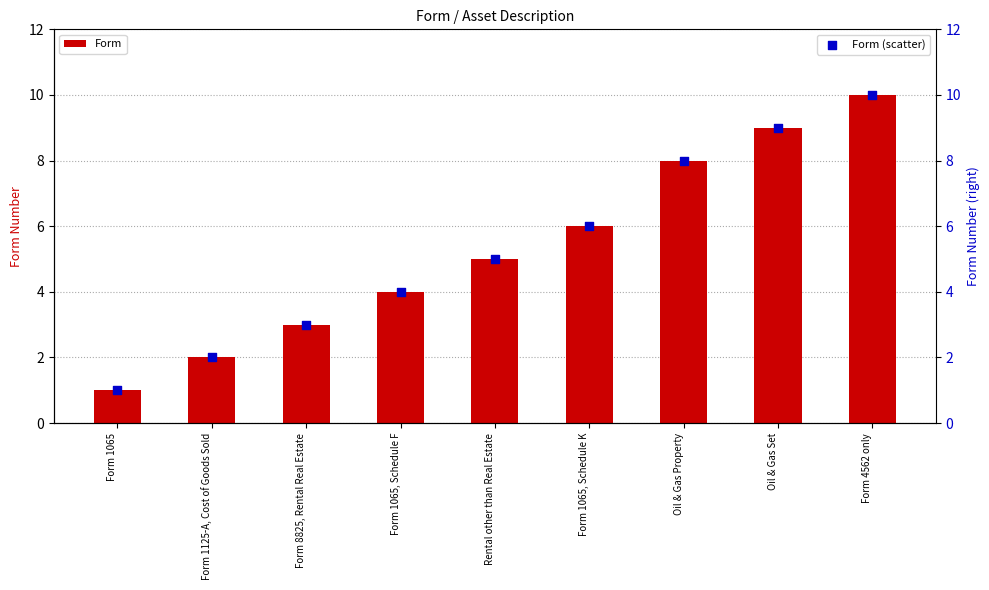

Is the value of Form at Form 1065, Schedule F greater than the value of Form (scatter) at Form 1065, Schedule K?

No